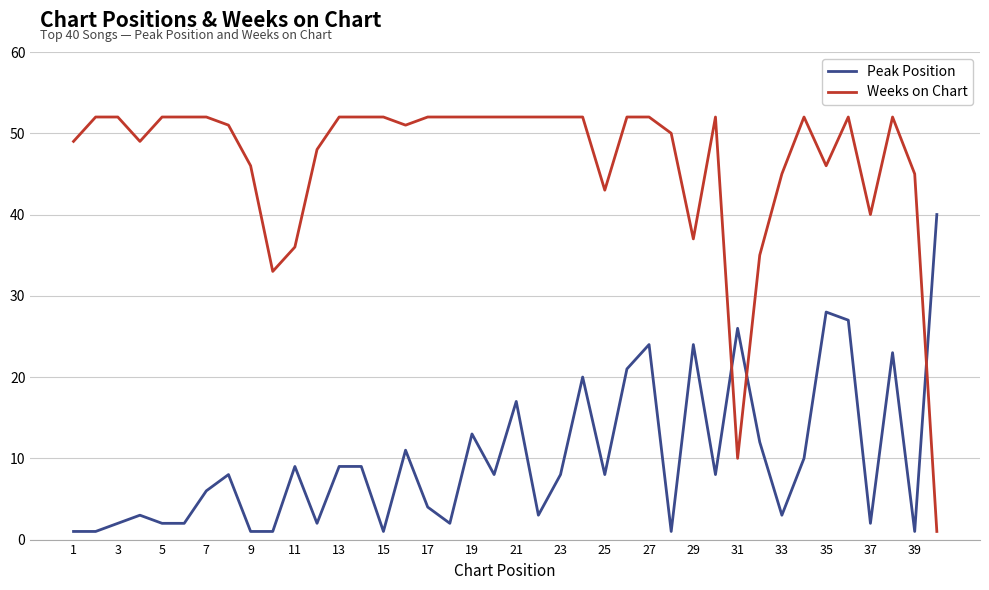

How many times do Peak Position and Weeks on Chart cross each other?

3